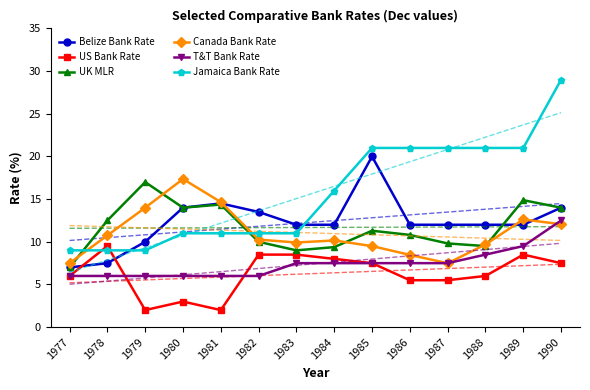

At which label does US Bank Rate reach its minimum?

1979